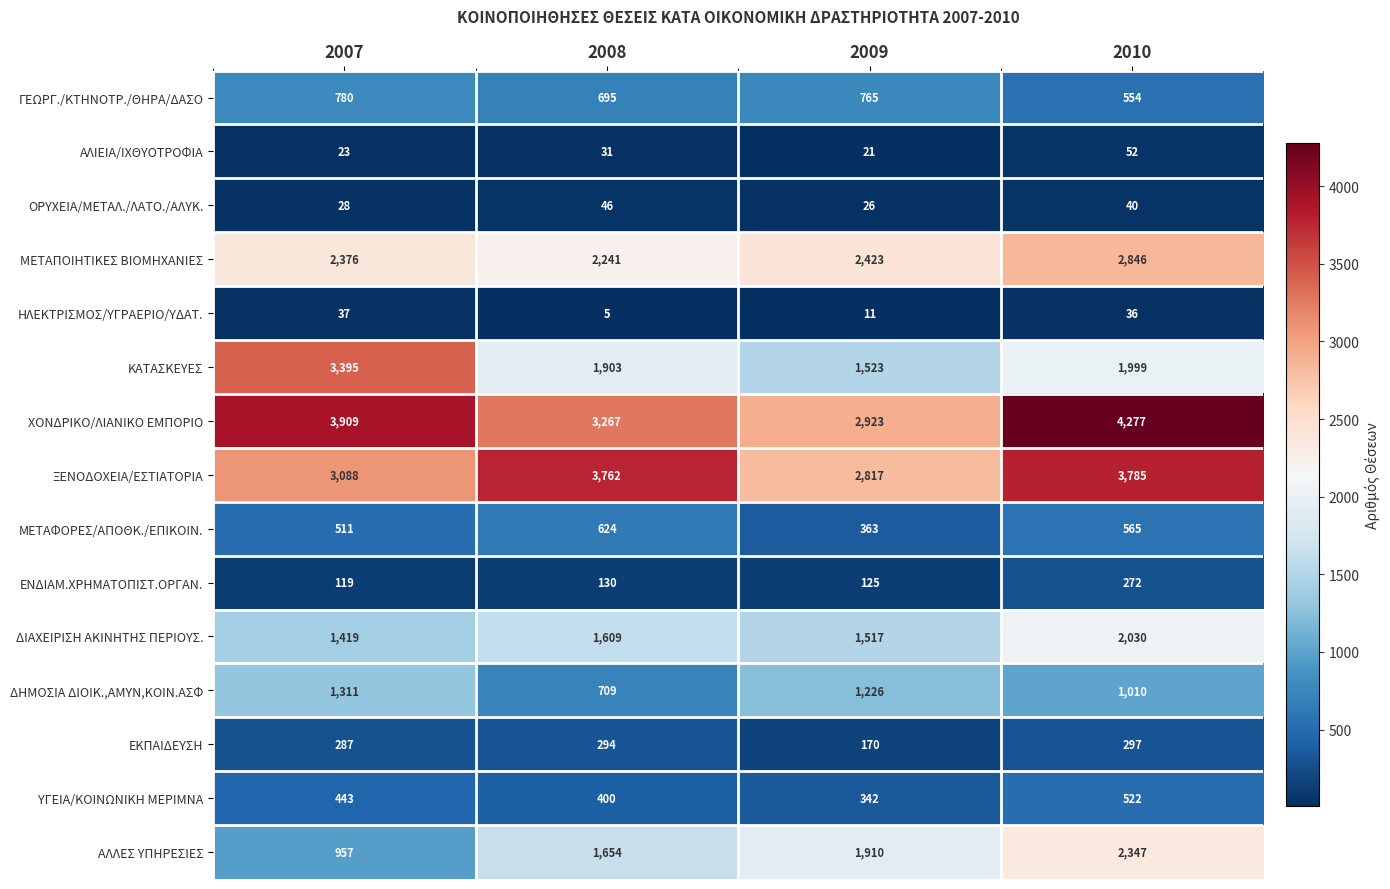

Which series has the largest range (max minus min)?

ΚΑΤΑΣΚΕΥΕΣ